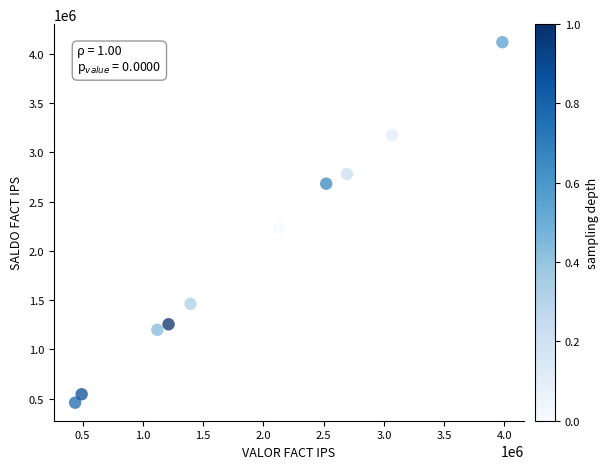

What is the average Y value?

1990754